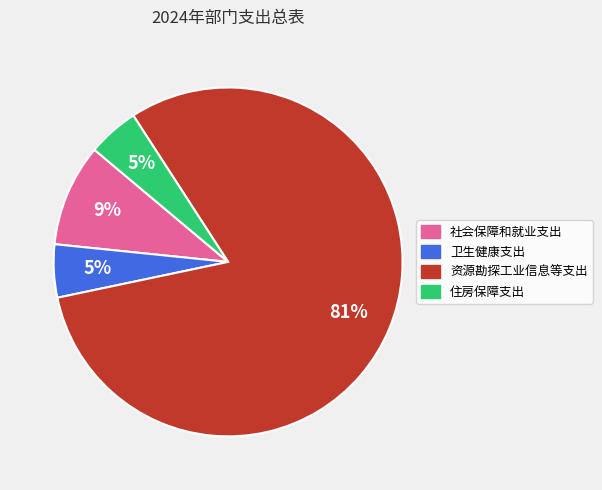

Which has a higher value, 卫生健康支出 or 资源勘探工业信息等支出?

资源勘探工业信息等支出